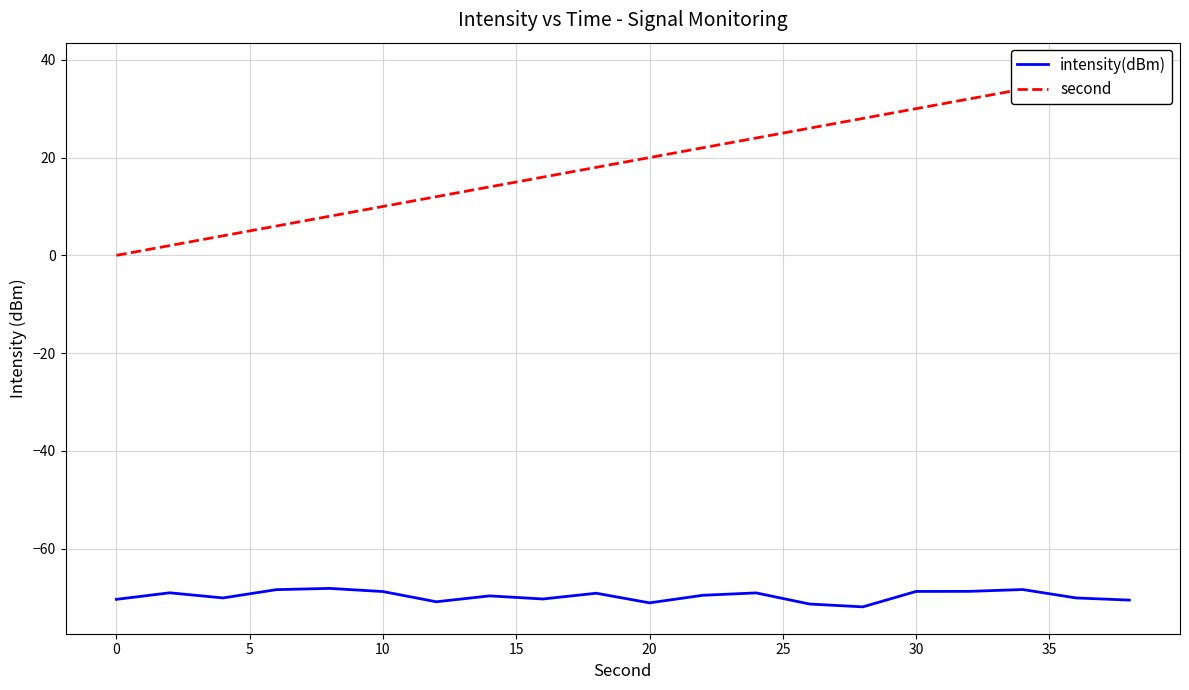

List the series in order of their overall mean, lowest first.

intensity(dBm), second